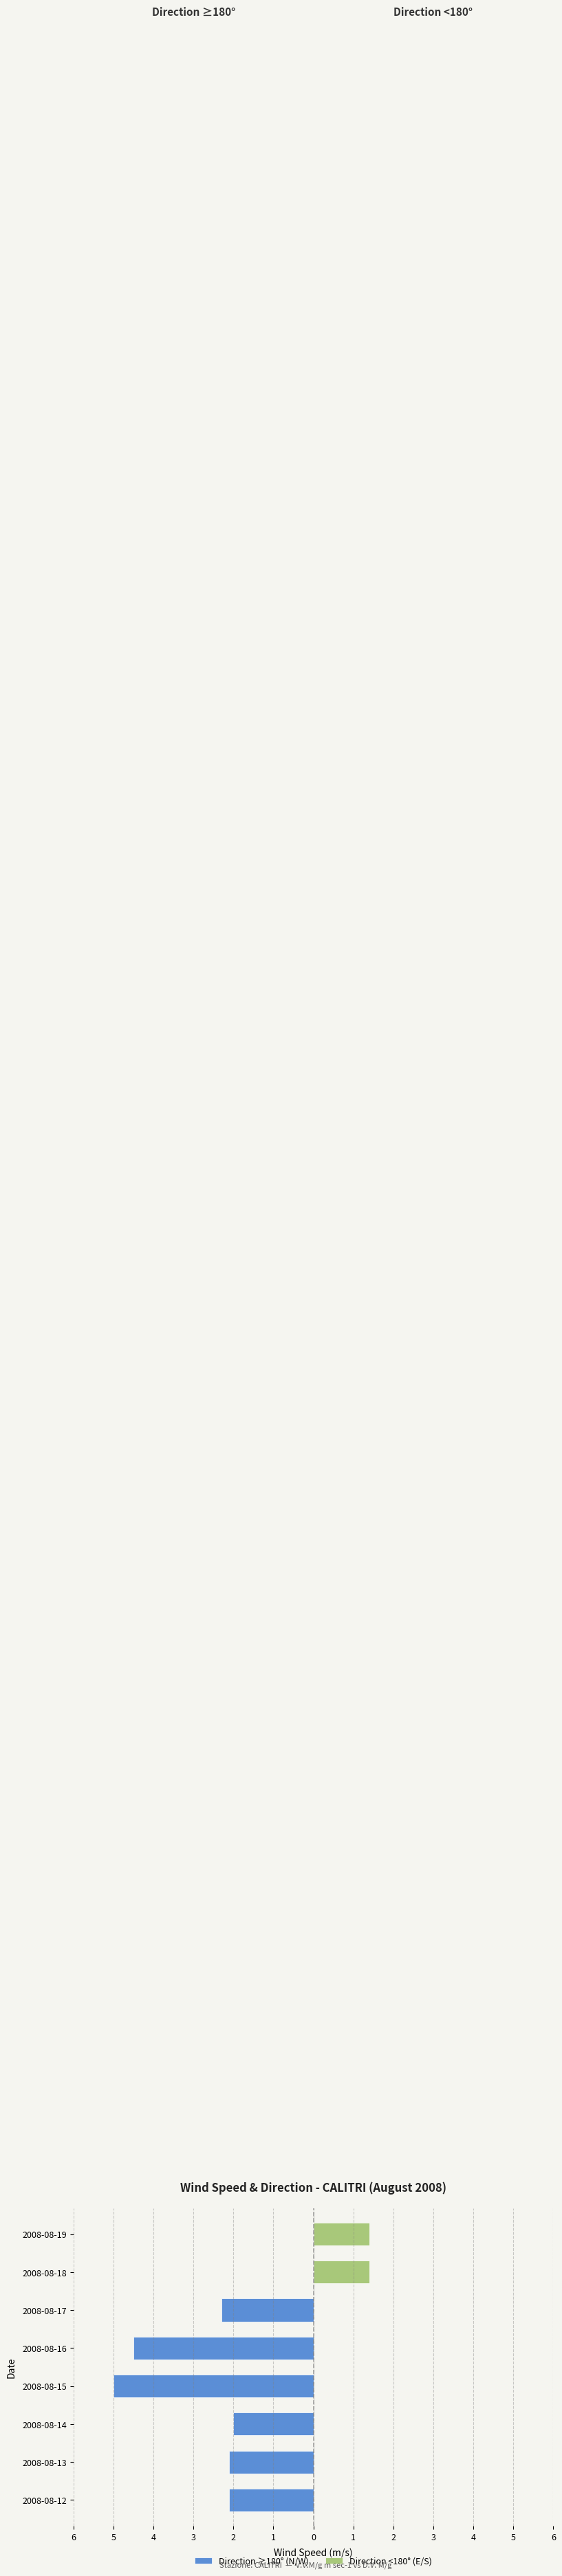

The value of Direction <180° (E/S) at 2008-08-14 is -1.0. True or false?

False